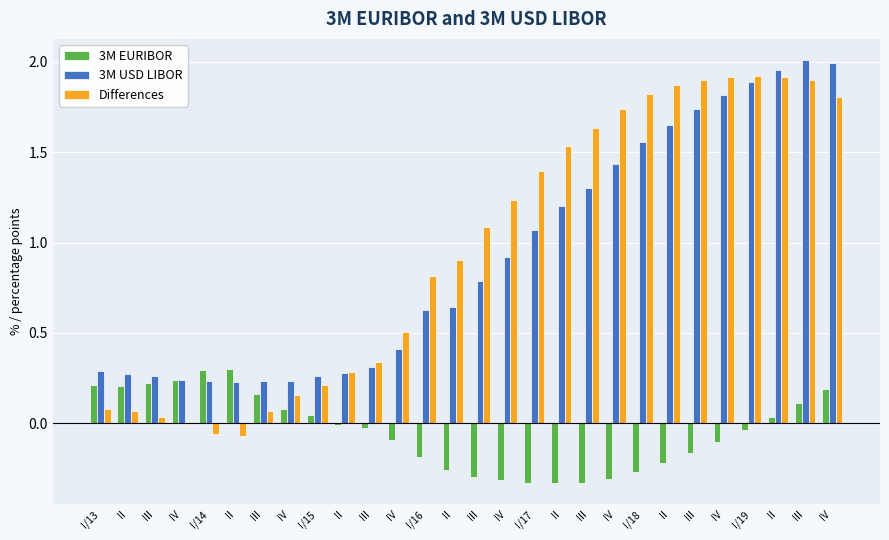

Where does the 3M EURIBOR series first go above 0?

I/13